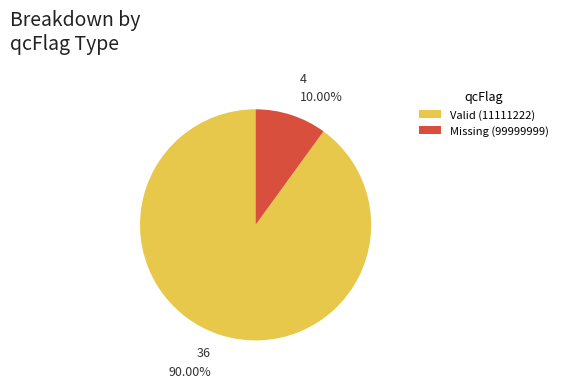

Which slice represents more than half of the pie?

Valid (11111222)